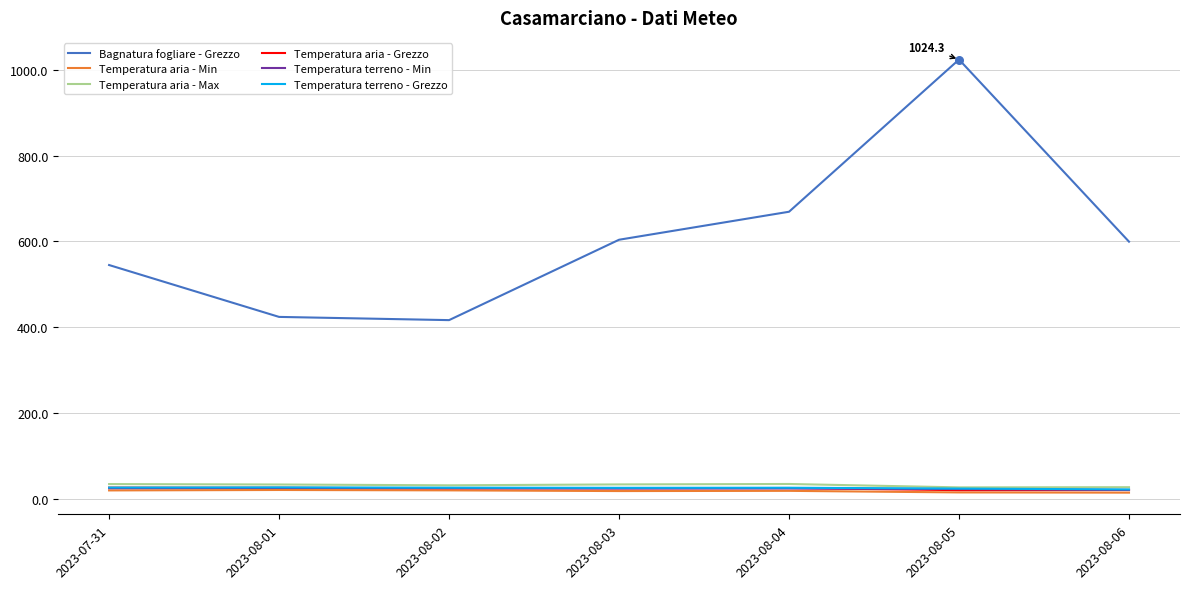

Which series has the largest range (max minus min)?

Bagnatura fogliare - Grezzo